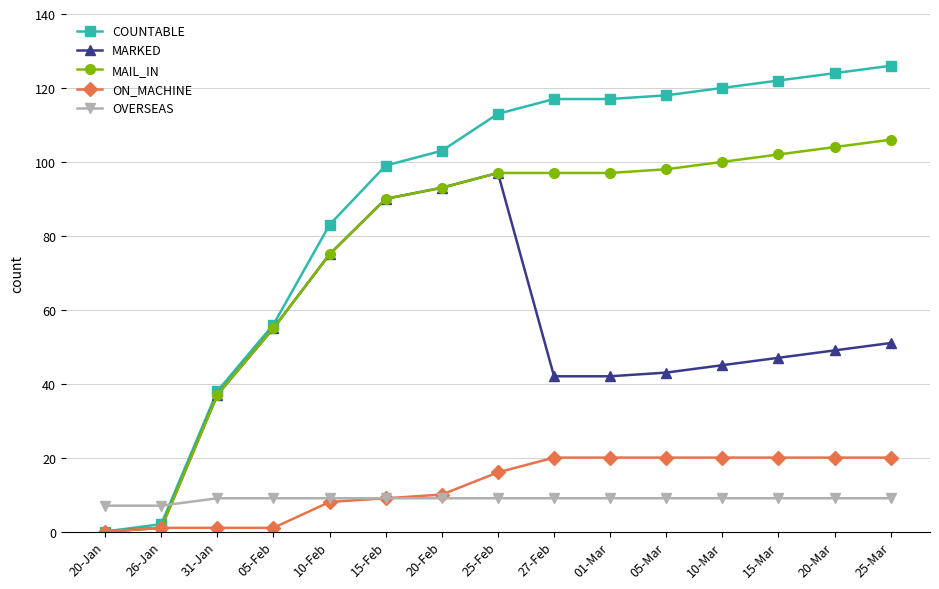

What is the highest value of the MARKED series?

97